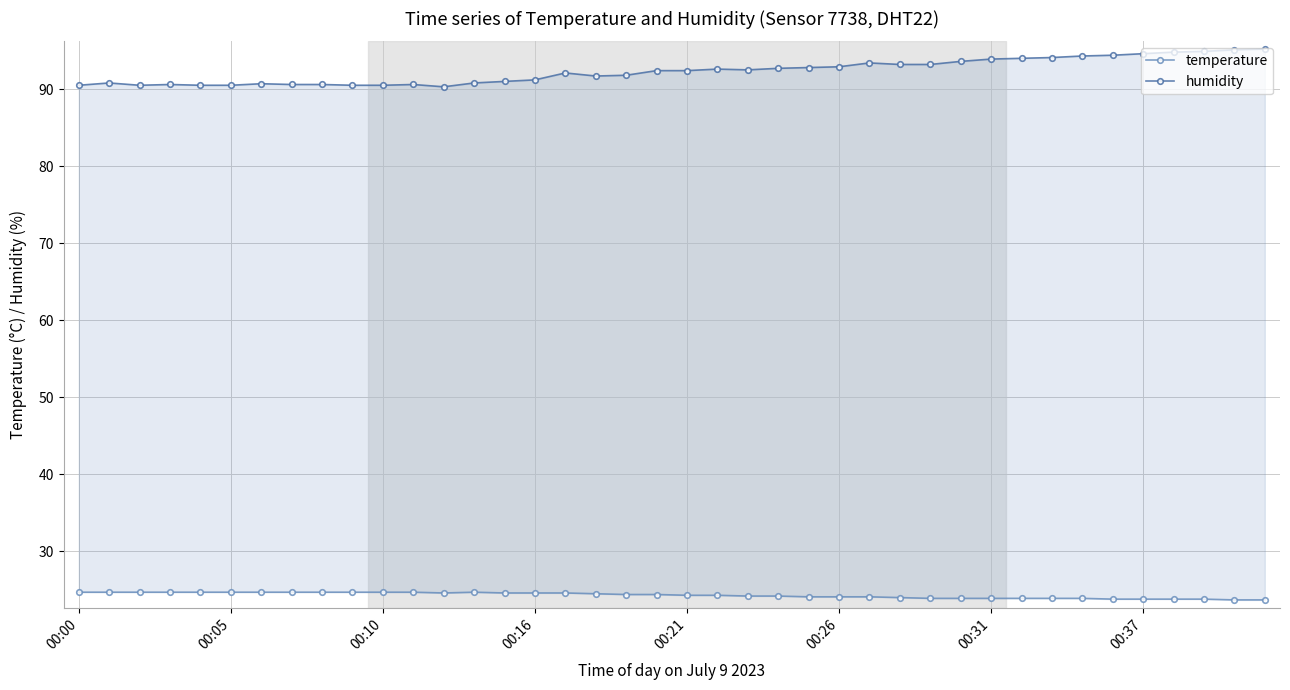

How many interior local peaks does the humidity series have?

7